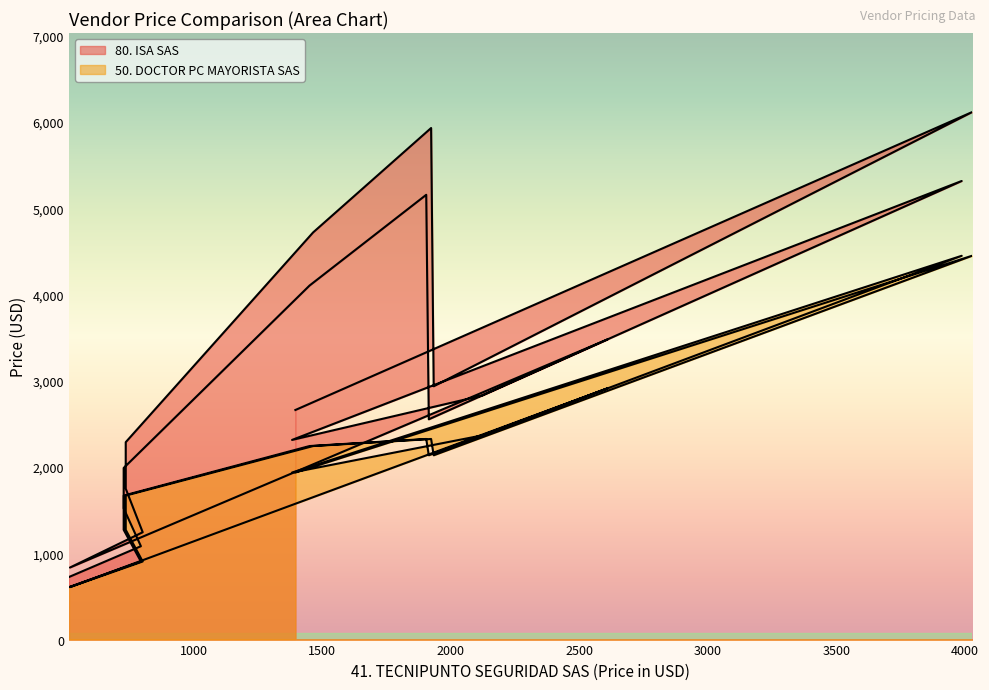

How many data points does each series have?

20